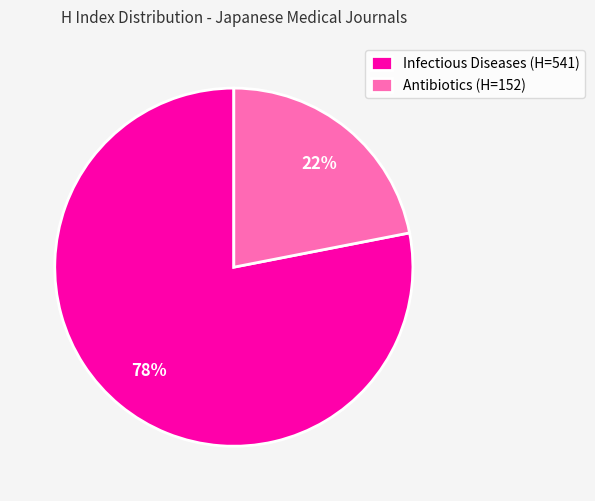

Which category has the biggest portion of the pie?

Infectious Diseases (H=541)